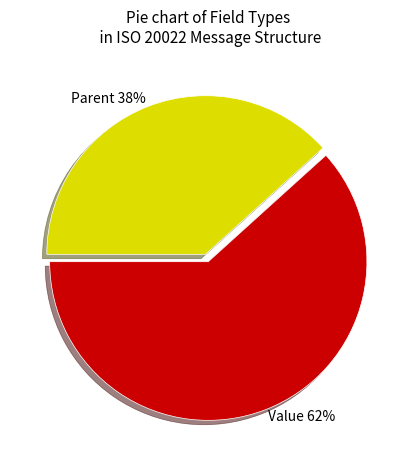

Which slice is the smallest?

Parent